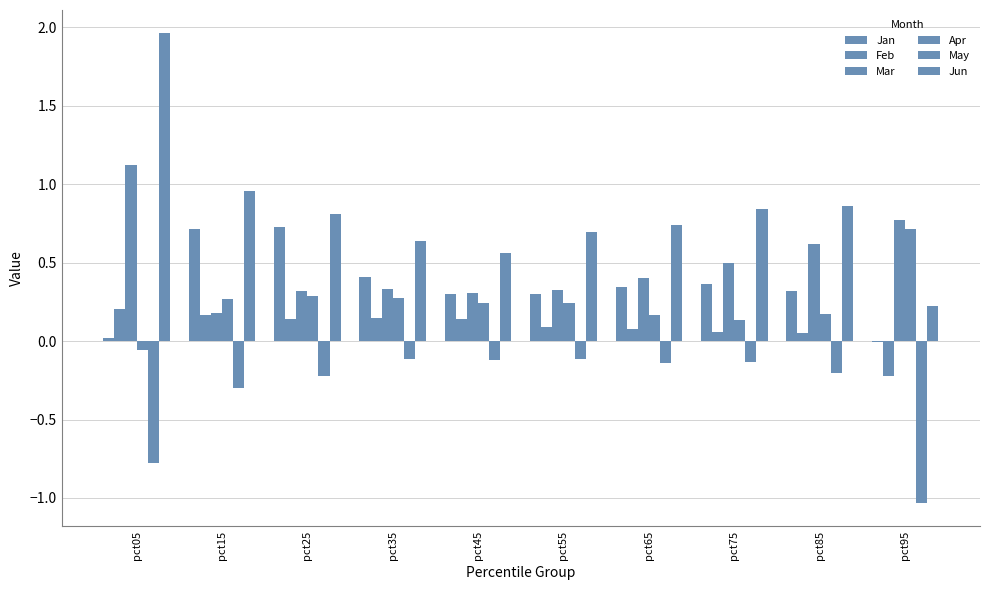

List the labels in order of Jun value, smallest first.

pct95, pct45, pct35, pct55, pct65, pct25, pct75, pct85, pct15, pct05